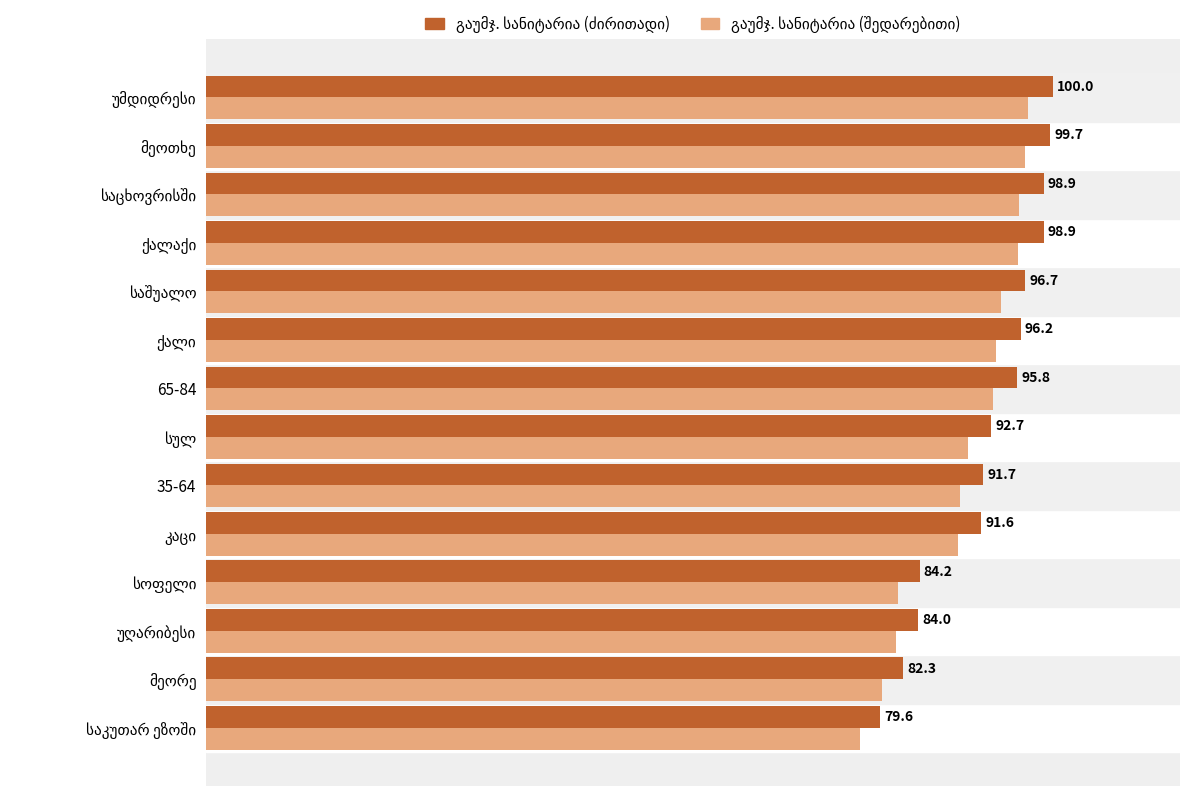

What is the sum of all გაუმჯ. სანიტარია (ძირითადი) values?

1292.3